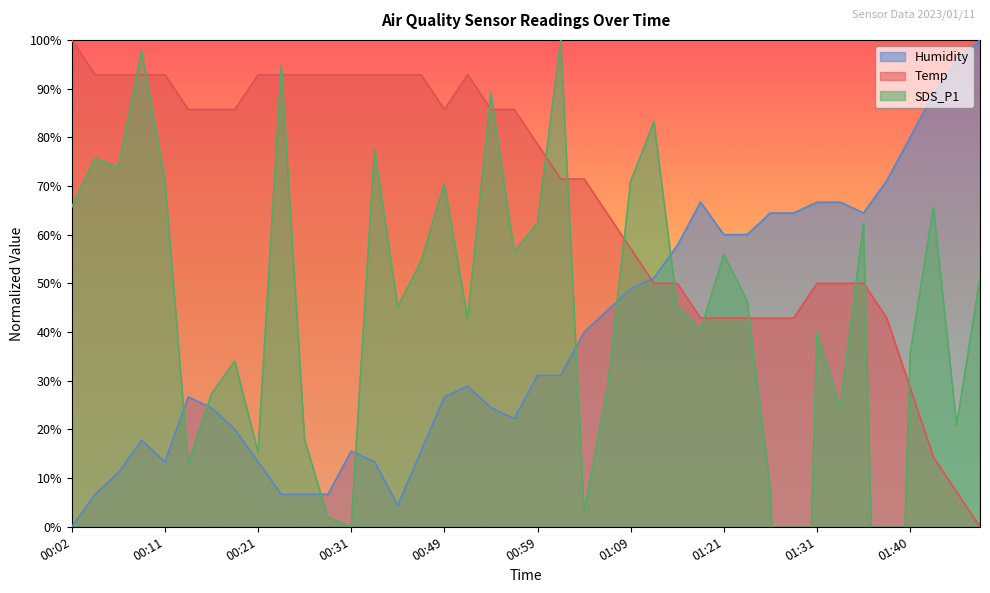

At which label does Temp reach its peak?

00:02